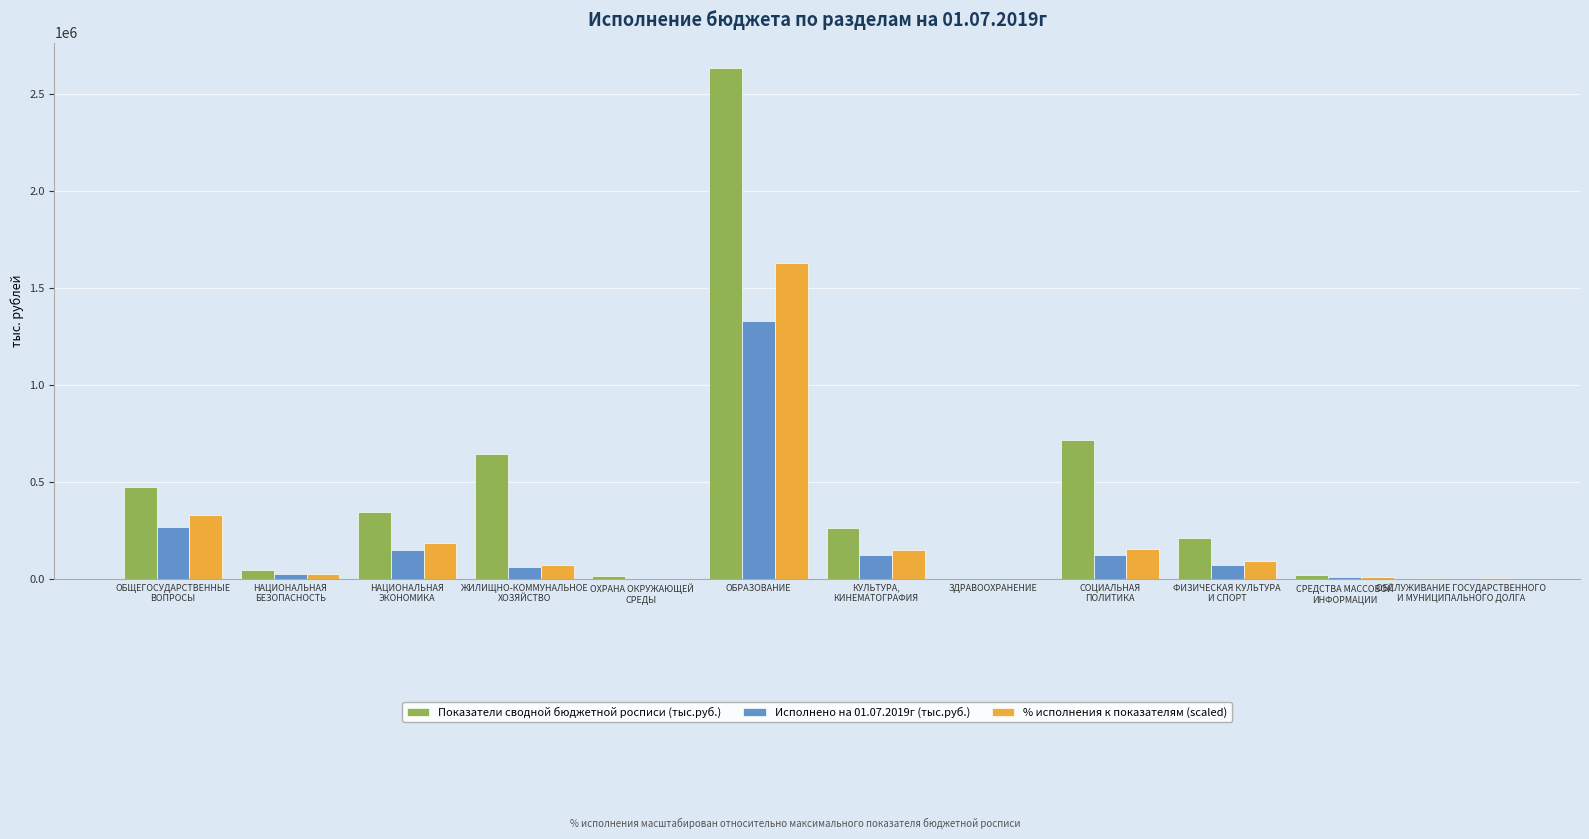

What is the sum of all Исполнено на 01.07.2019г (тыс.руб.) values?

2153756.6